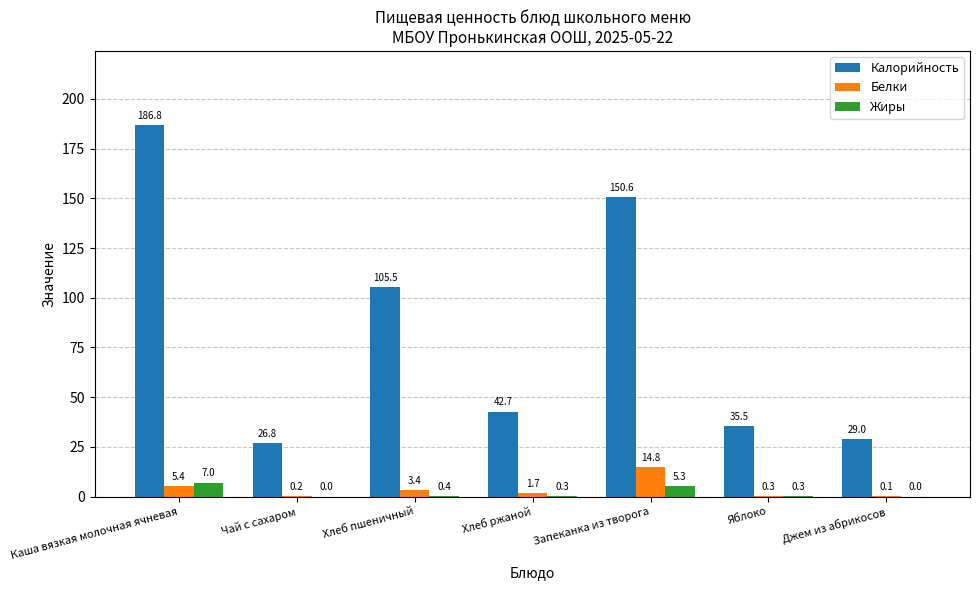

True or false: Калорийность has a value of 13.8 at Чай с сахаром.

False